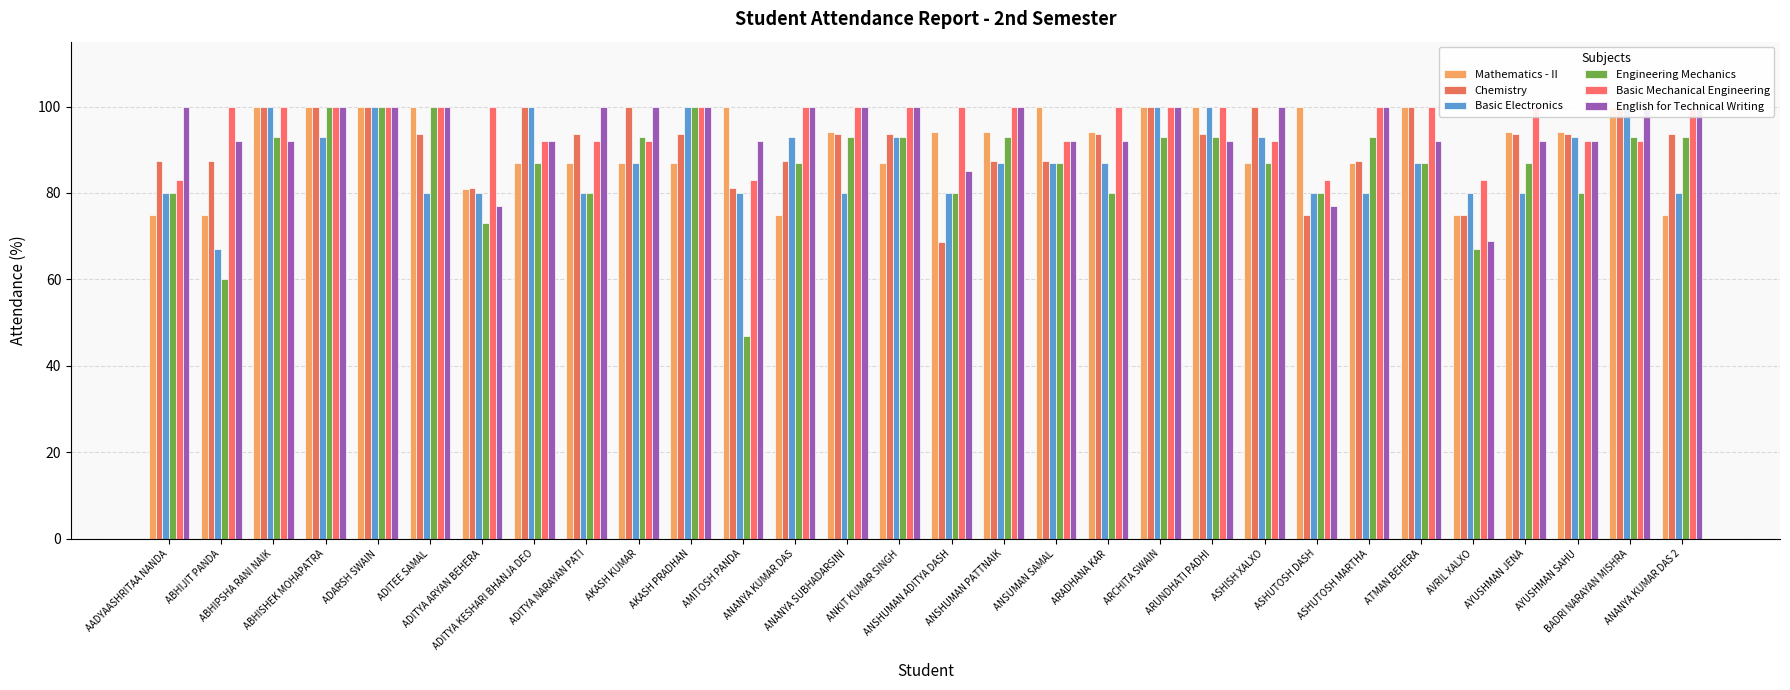

Where is Engineering Mechanics nearest to the value 73?

ADITYA ARYAN BEHERA